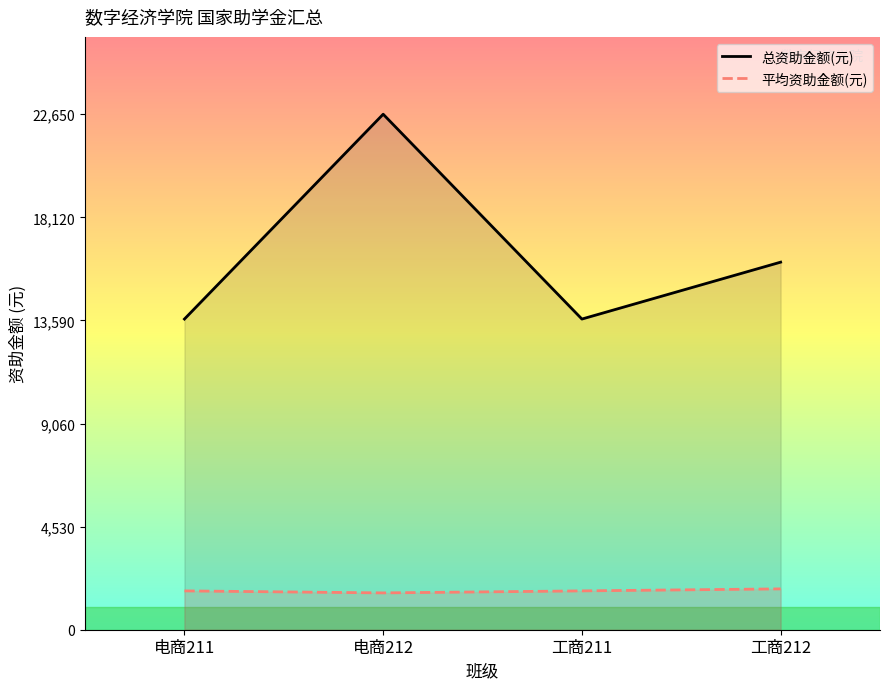

What is the label of the 2nd point from the left?

电商212